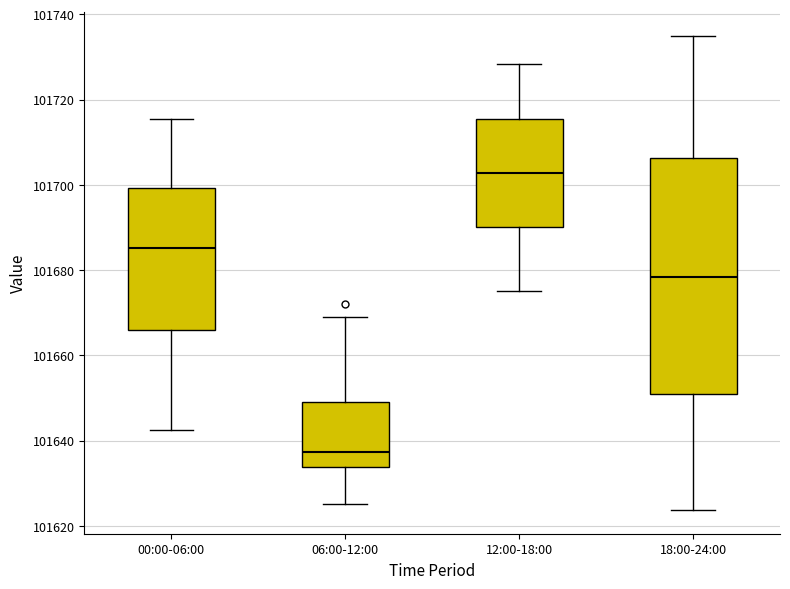

Reading left to right, read every box against the y-axis: the position of its median line, the range the box covers, and the ends of its whiskers. The values are not printed on the chart, so give them approximately, as read against the axis.

00:00-06:00: median 101686, box 101666 to 101700, whiskers 101642 to 101716
06:00-12:00: median 101638, box 101634 to 101650, whiskers 101626 to 101668
12:00-18:00: median 101702, box 101690 to 101716, whiskers 101676 to 101728
18:00-24:00: median 101678, box 101652 to 101706, whiskers 101624 to 101736